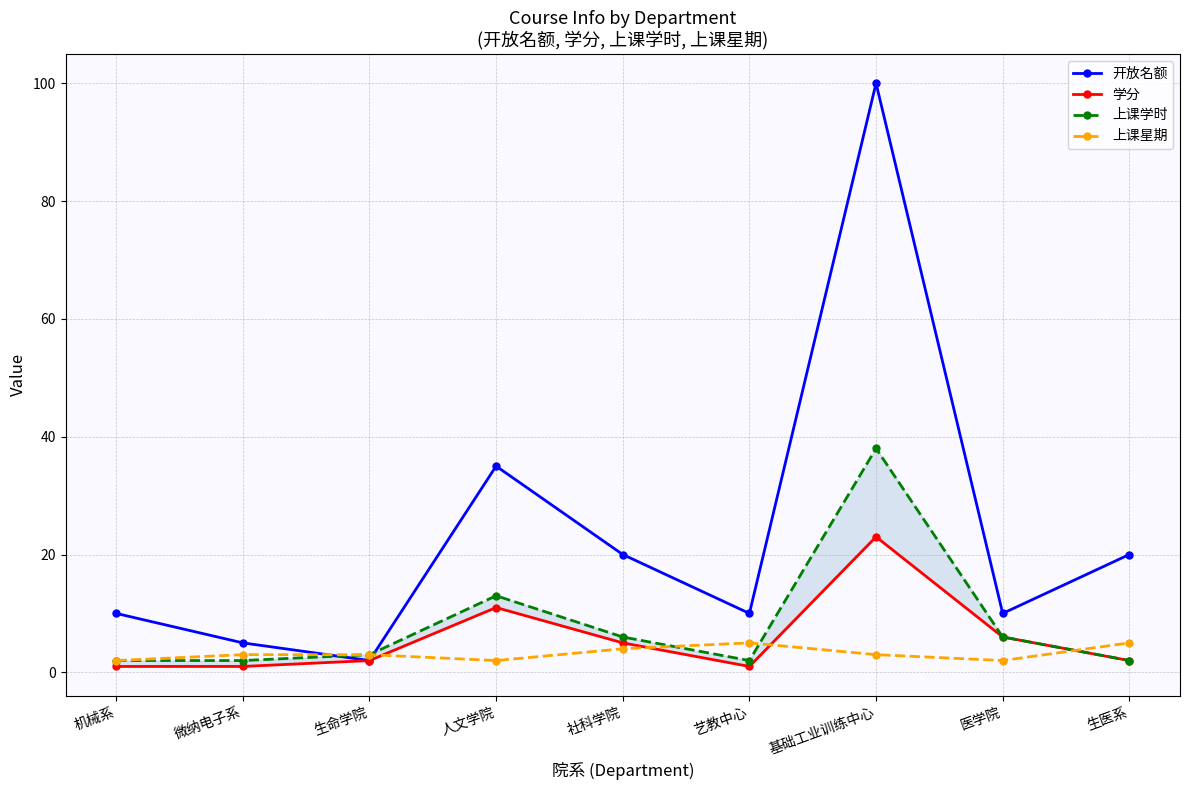

Is this an area chart (filled region under the line)?

No